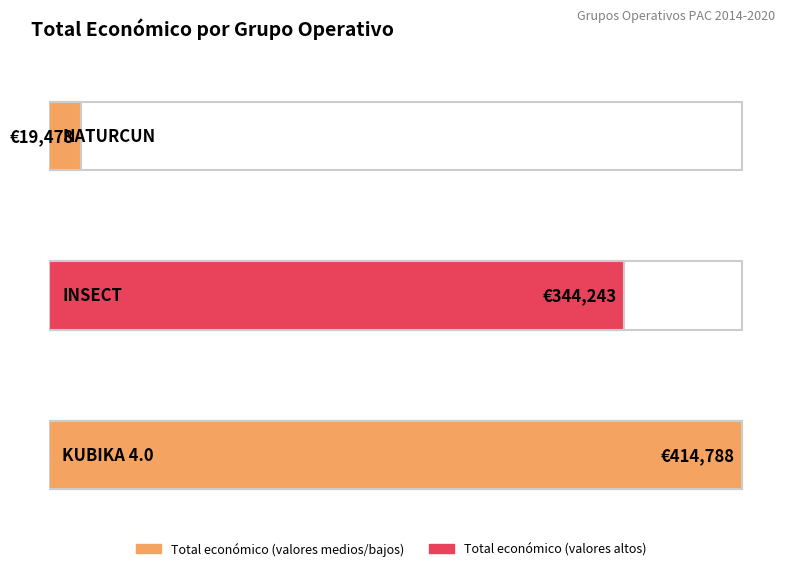

Reading left to right, list all the values displayed in this chart.

19478	344243	414788